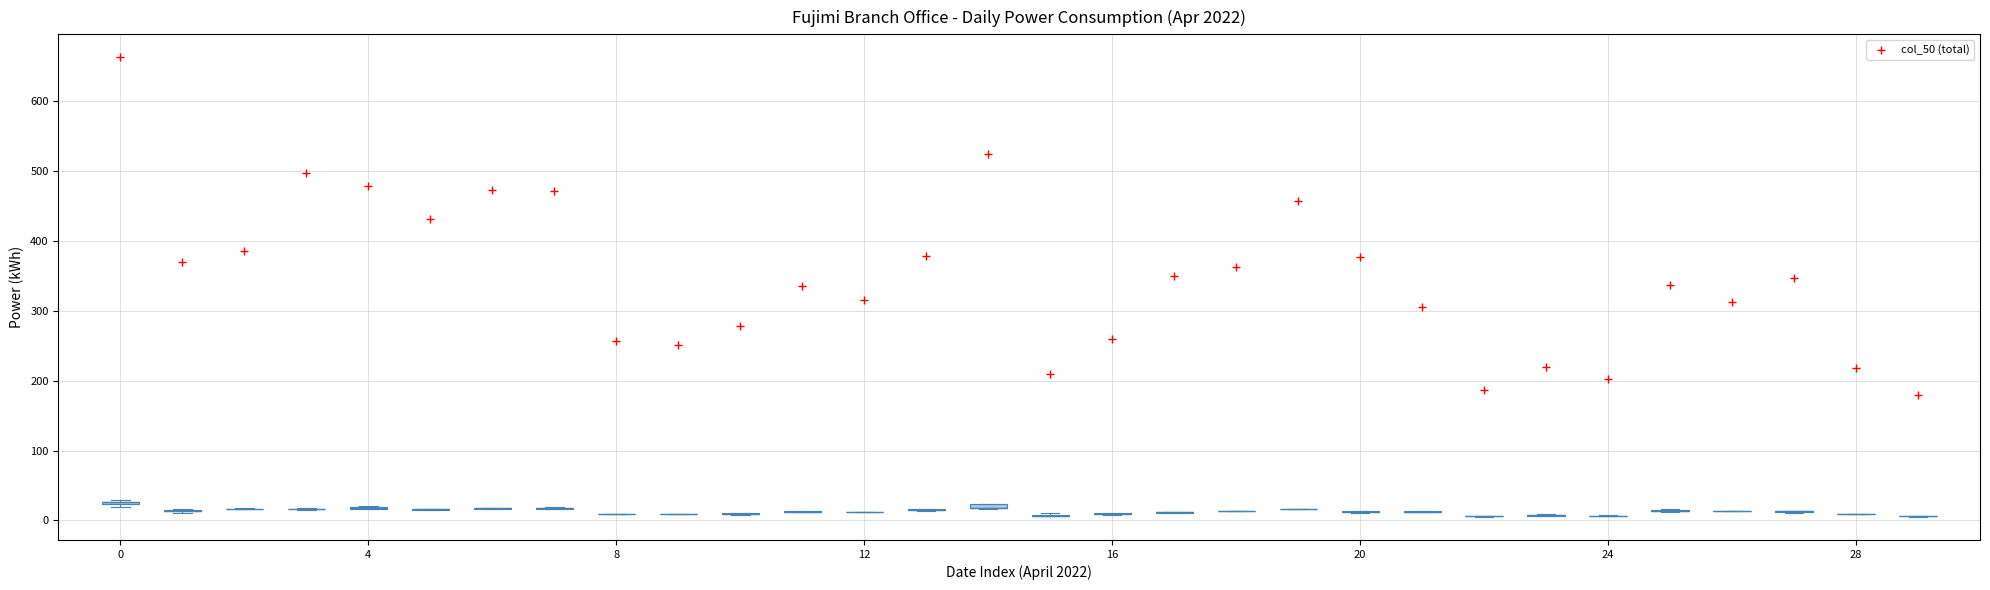

What Y value in the scatter plot is closest to 421?

431